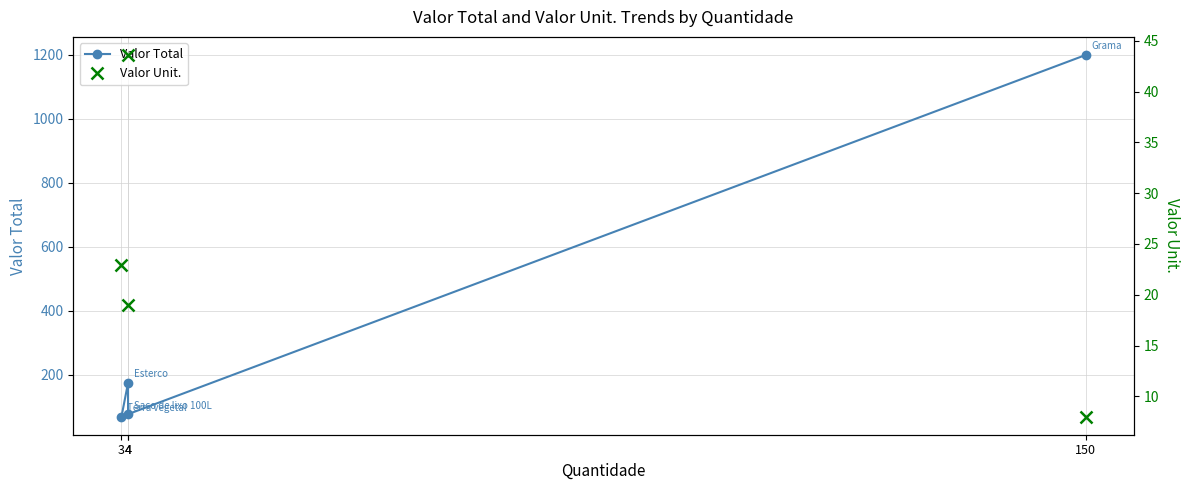

How many distinct data groups are displayed?

2